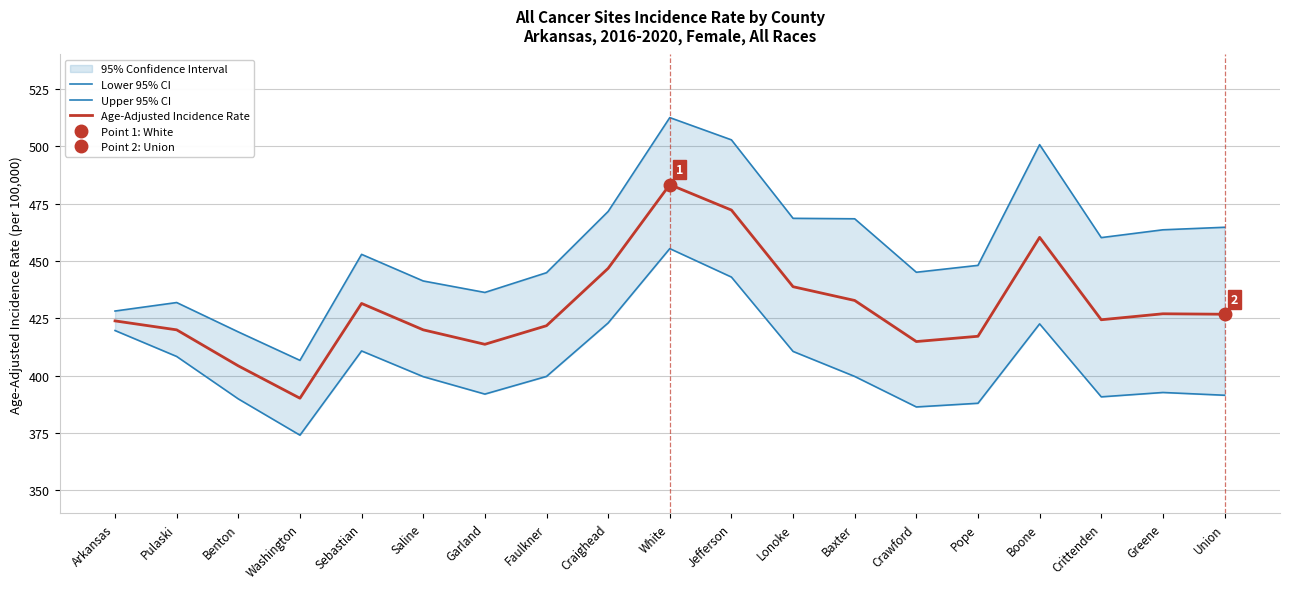

How many lines are shown in the chart?

3